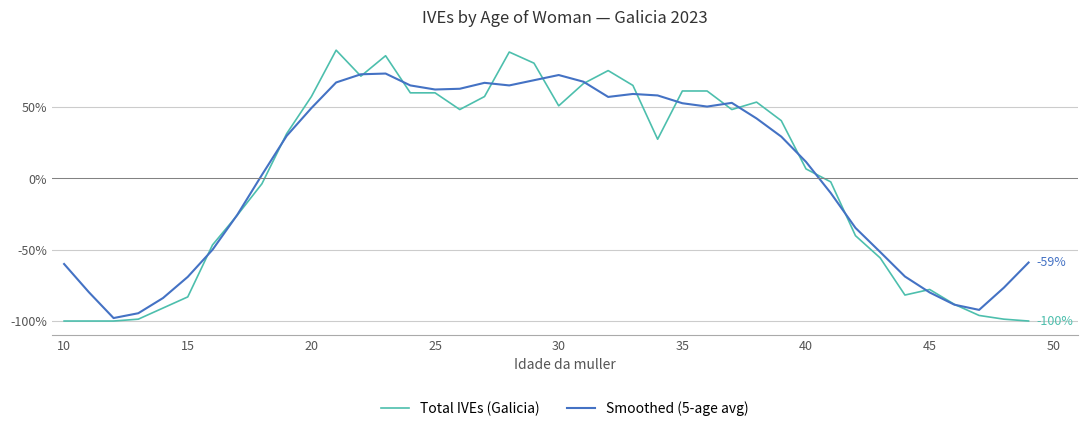

Which series has the widest spread of values?

Total IVEs (Galicia)